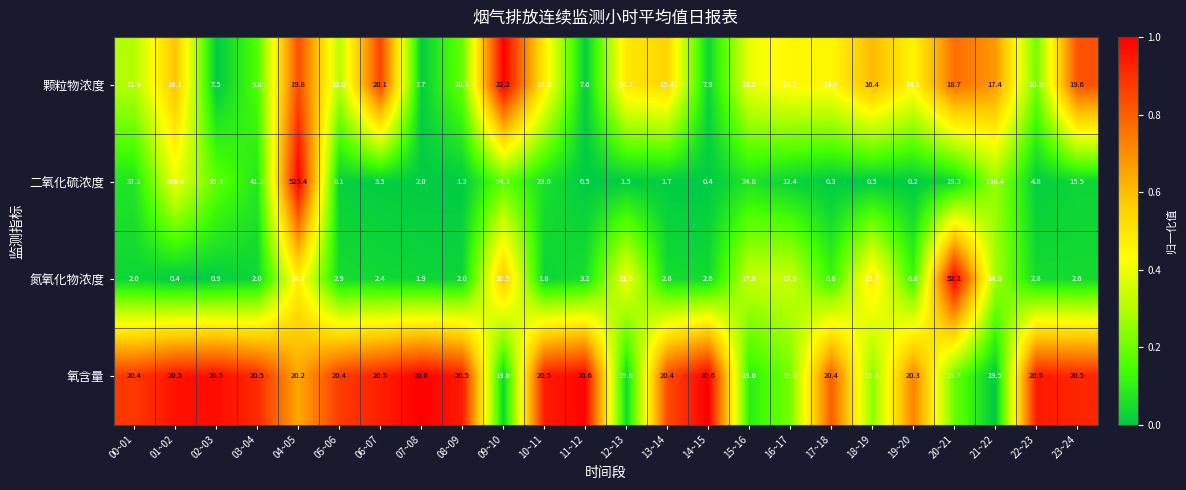

The value of 氮氧化物浓度 at 05~06 is 2.9. True or false?

True